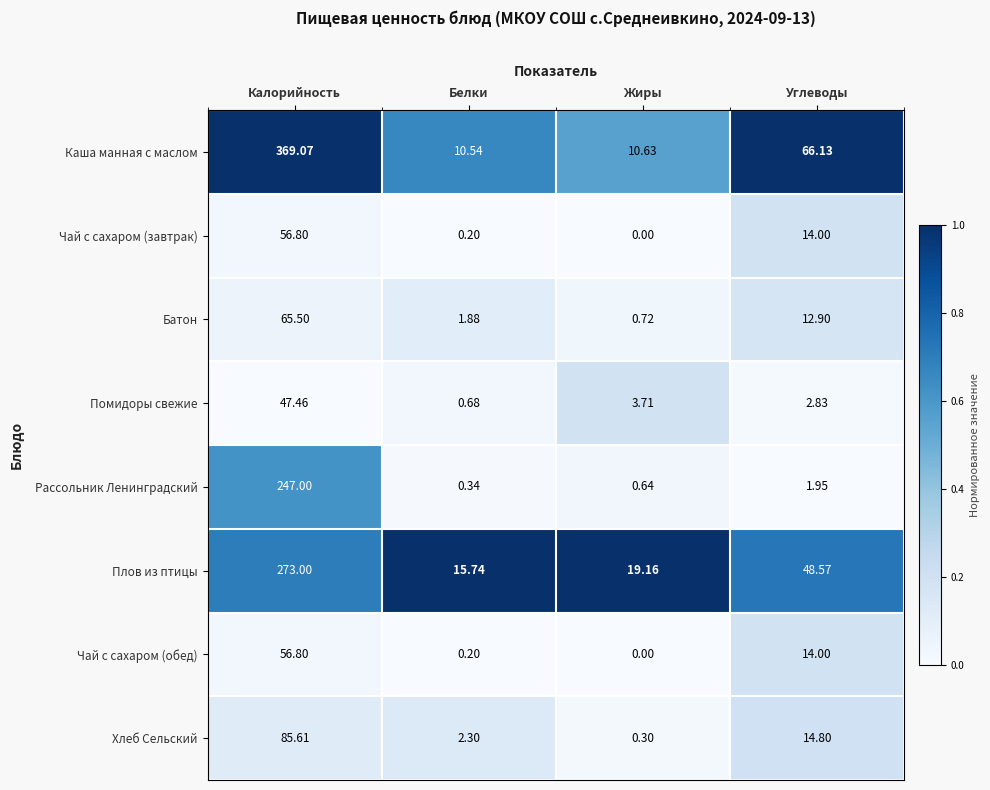

What is the spread (max minus min) of values at Калорийность?

321.6